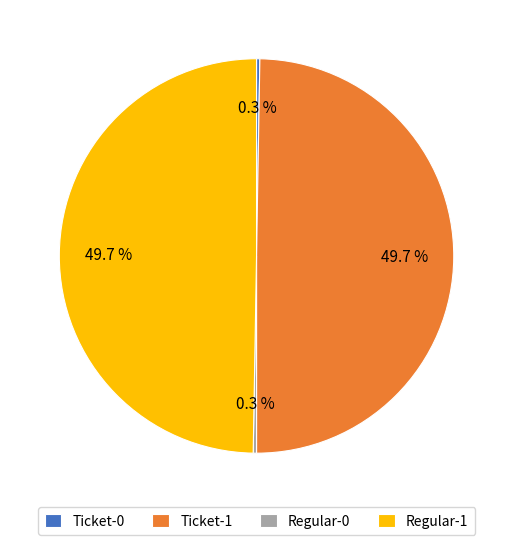

To the nearest percent, what is the average slice percentage?

25%